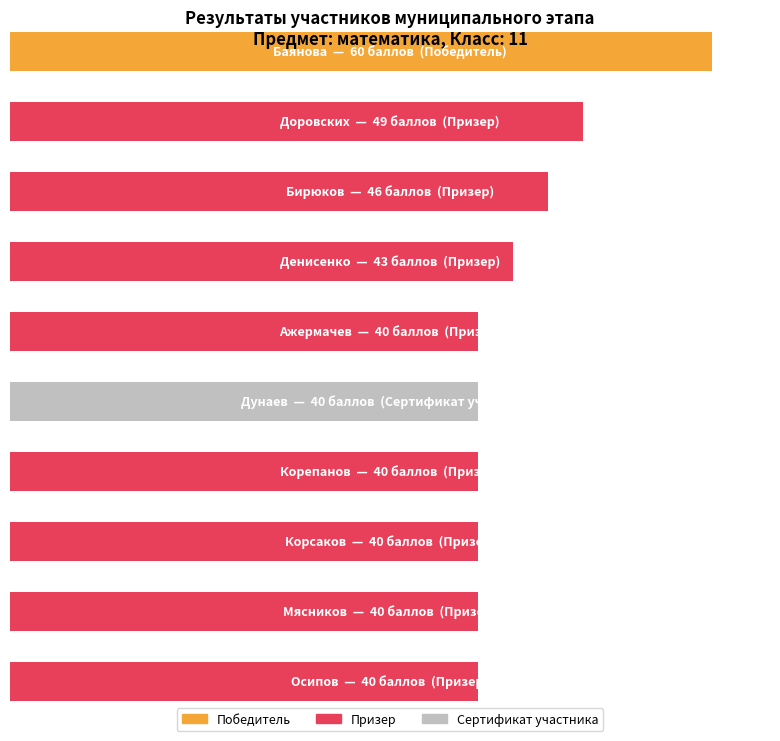

At which label is the value closest to 50?

Доровских